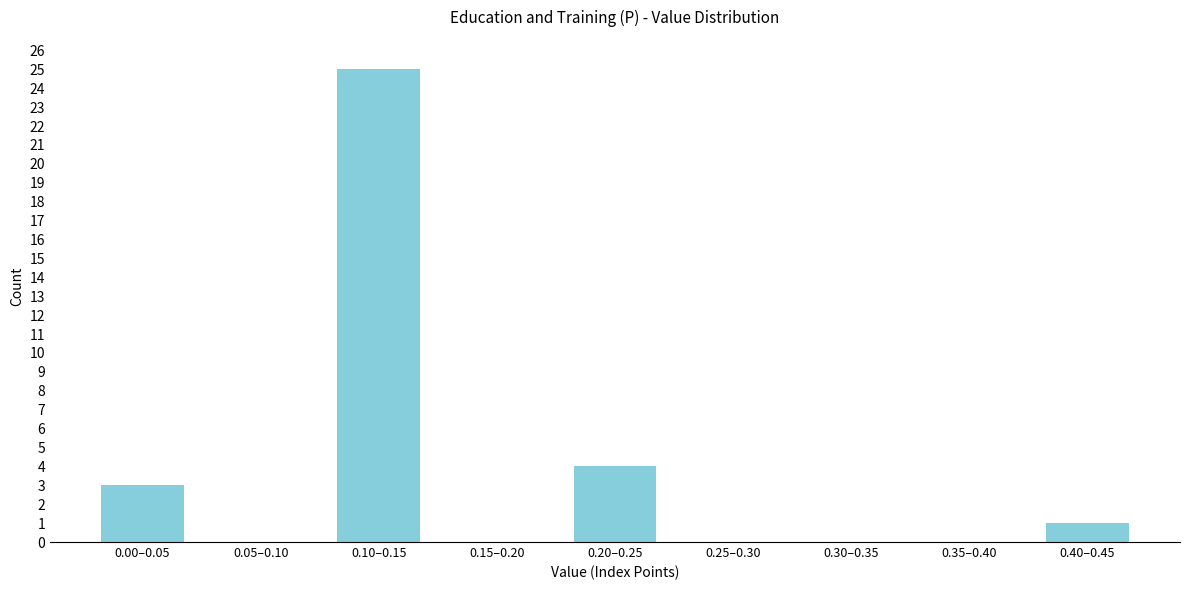

Reading left to right, extract all data points from this chart.

0.00–0.05=3	0.05–0.10=0	0.10–0.15=25	0.15–0.20=0	0.20–0.25=4	0.25–0.30=0	0.30–0.35=0	0.35–0.40=0	0.40–0.45=1